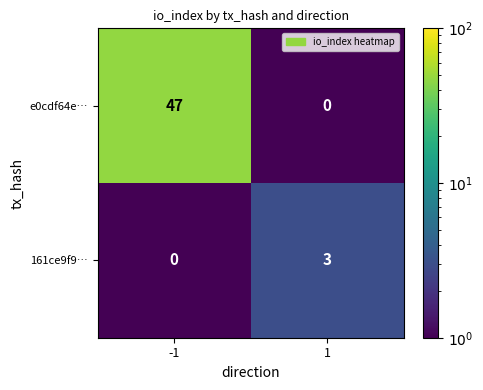

Which series has the largest total across all categories?

e0cdf64e…